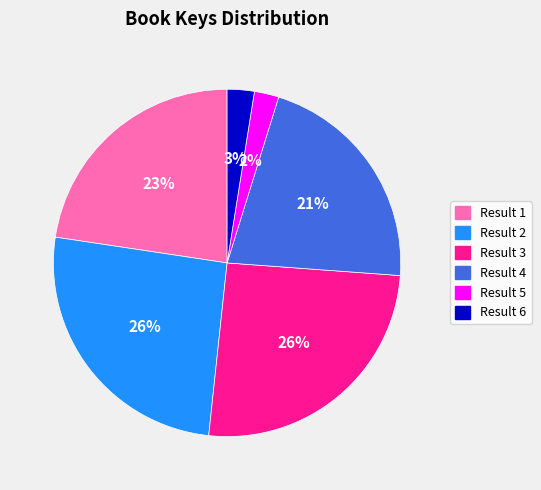

To the nearest percent, what is the combined percentage of Result 1 and Result 5?

25%